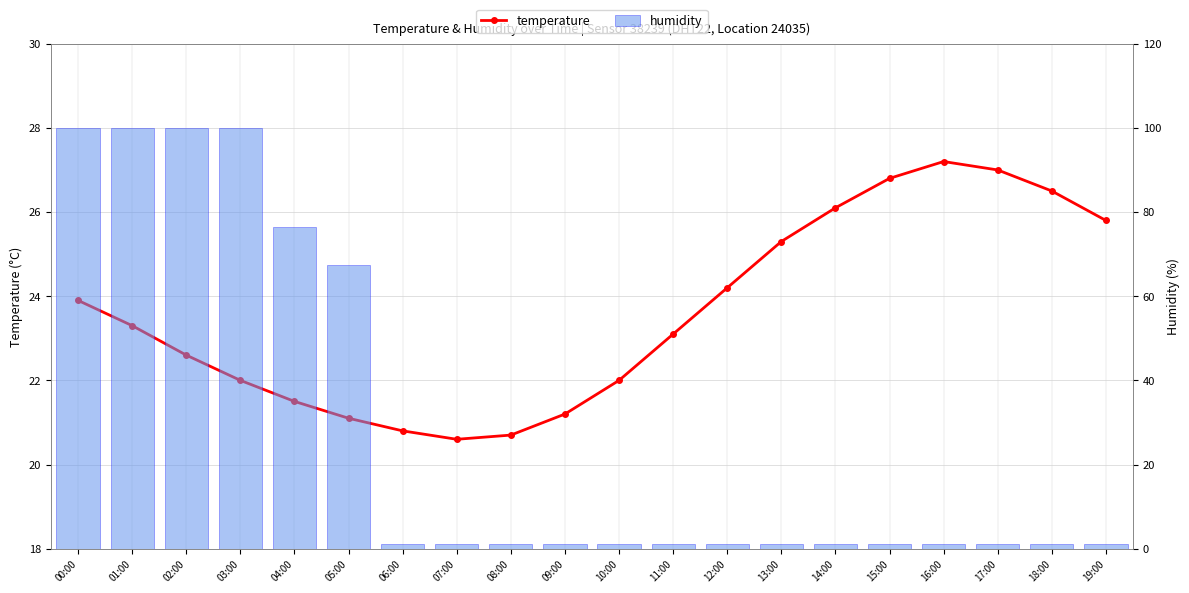

Which category has the lowest value in the humidity series?

06:00